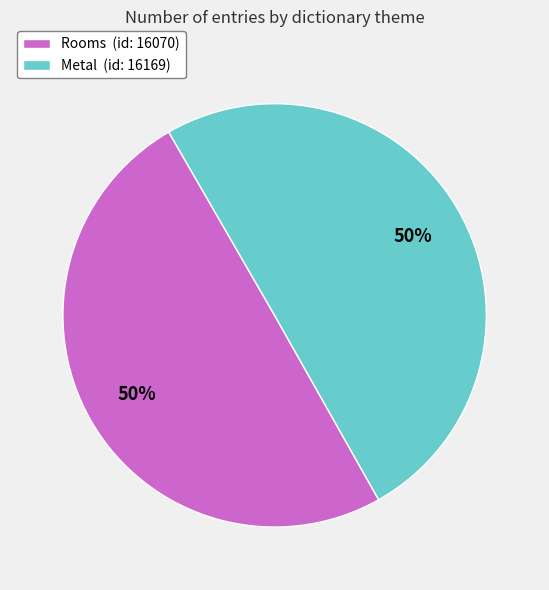

Do Rooms (id: 16070) and Metal (id: 16169) together represent more than half of the pie?

Yes